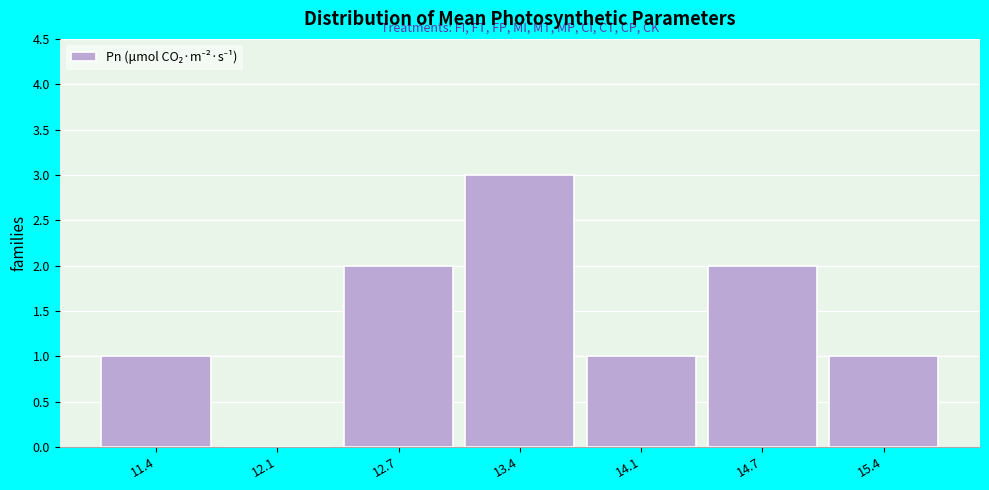

Reading left to right, transcribe this chart: for each bar, give the range it covers on the x-axis and its height. Neither the bar edges nor the heights are printed on the chart, so give them approximately, as read against the axes.

11.1 to 11.8: 1
11.8 to 12.4: 0
12.4 to 13.1: 2
13.1 to 13.7: 3
13.7 to 14.4: 1
14.4 to 15.0: 2
15.0 to 15.7: 1